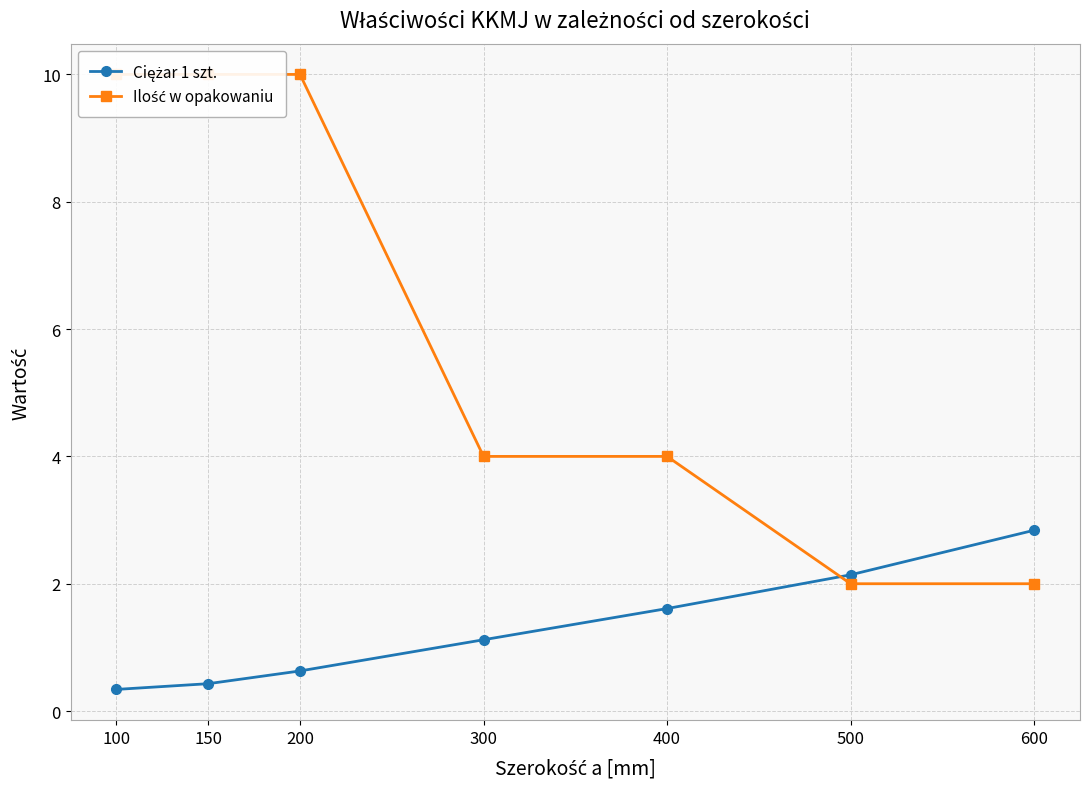

What is the maximum value shown in the chart?

10.0